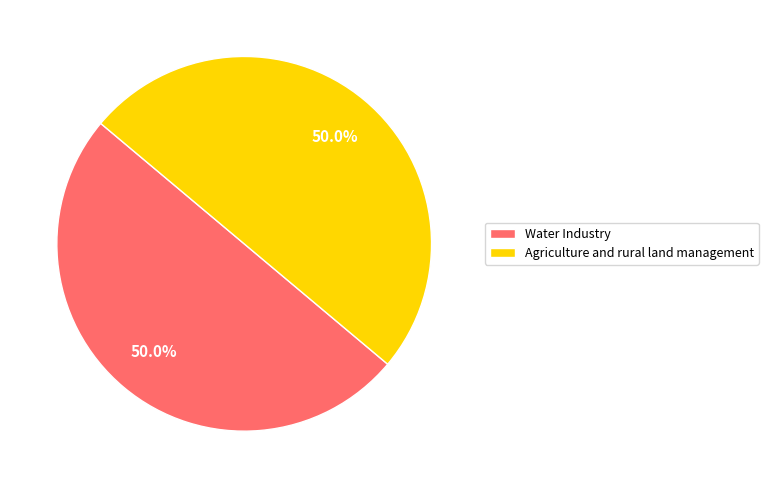

Combined, what portion of the pie is Agriculture and rural land management and Water Industry?

100.0%